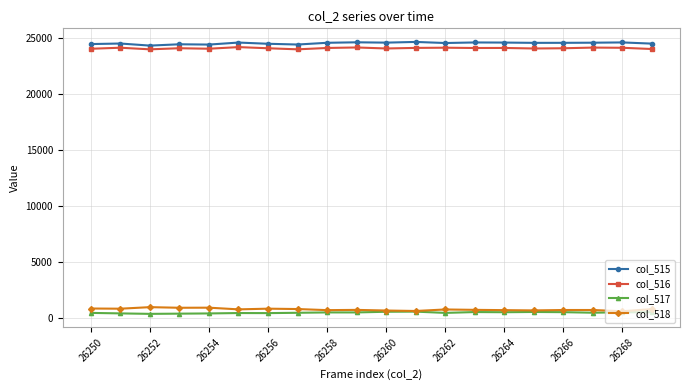

True or false: col_518 has more than 2 interior local peaks.

True